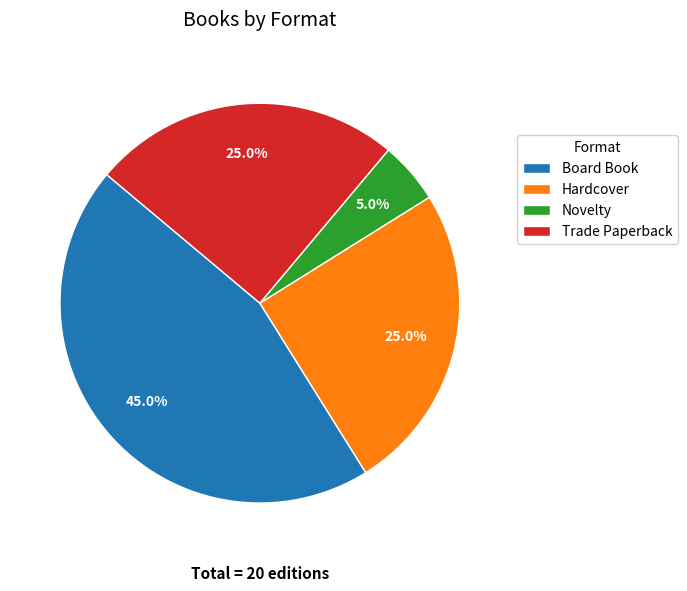

To the nearest percent, what is the difference between the Trade Paperback and Board Book slice percentages?

20%